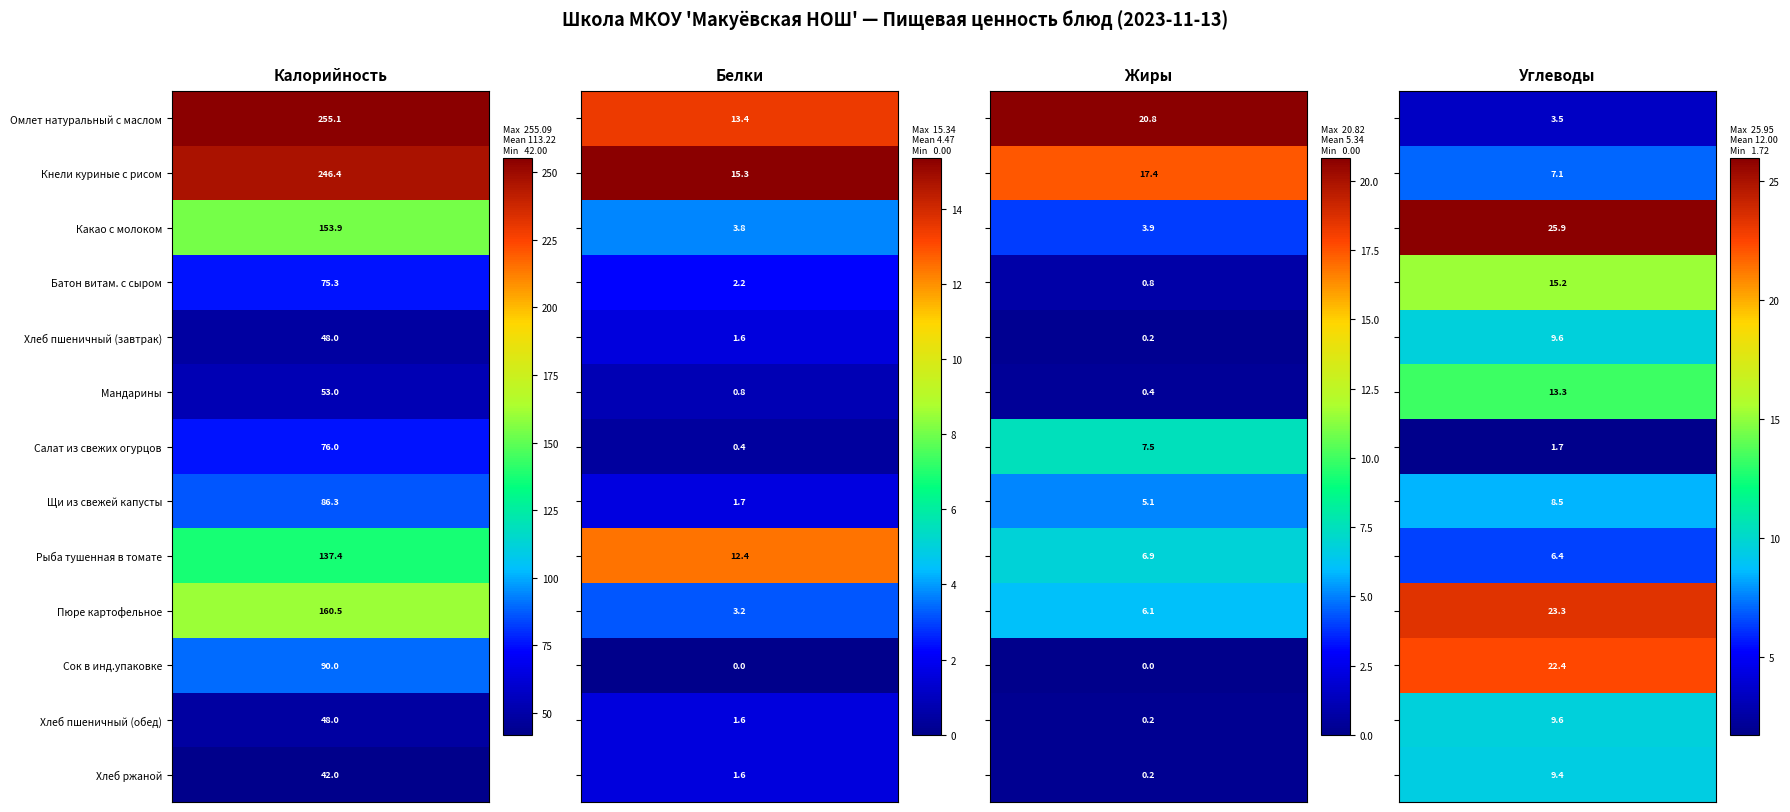

What is the difference between the Хлеб пшеничный (обед) values at 3 and 2?

9.4